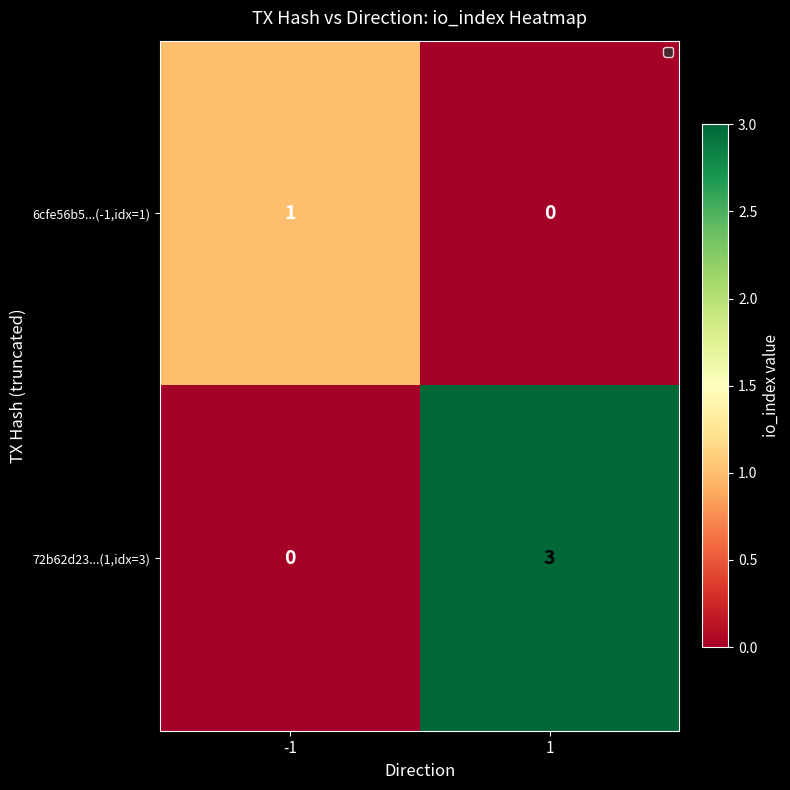

How many data points does each series have?

2